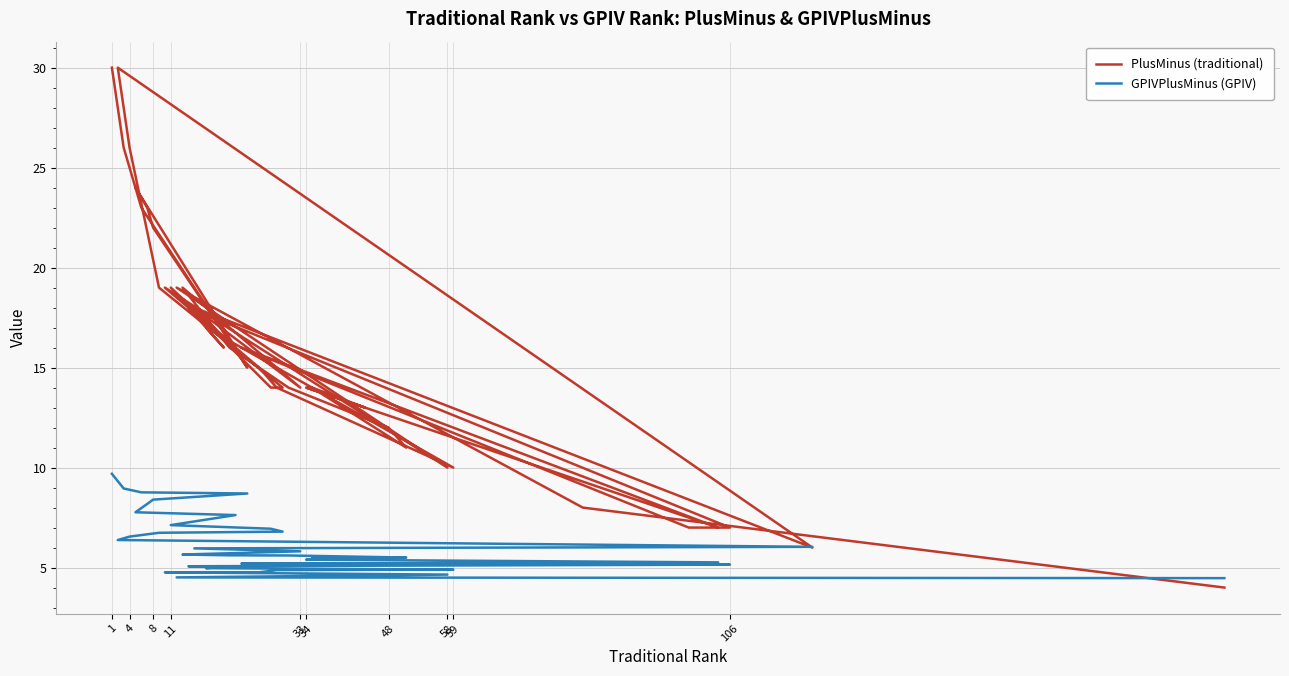

What is the average value of the GPIVPlusMinus (GPIV) series?

6.1